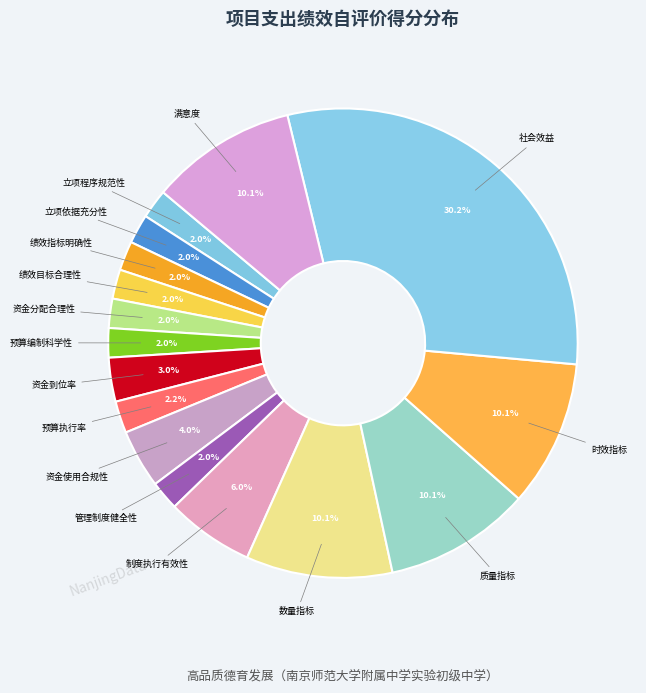

How many segments does this pie chart have?

16